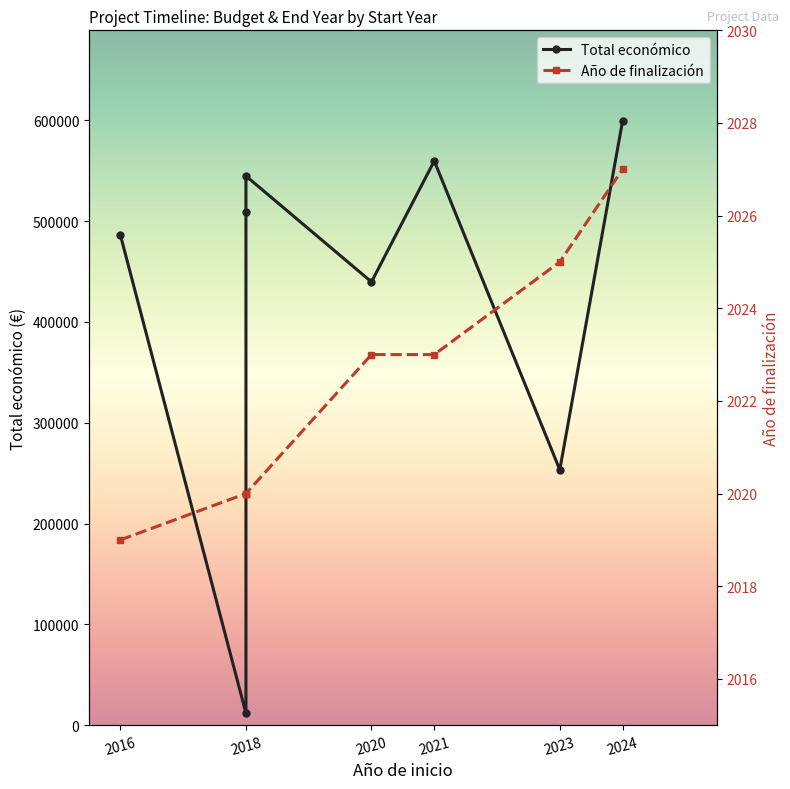

Rank the series by their average value, from lowest to highest.

Año de finalización, Total económico